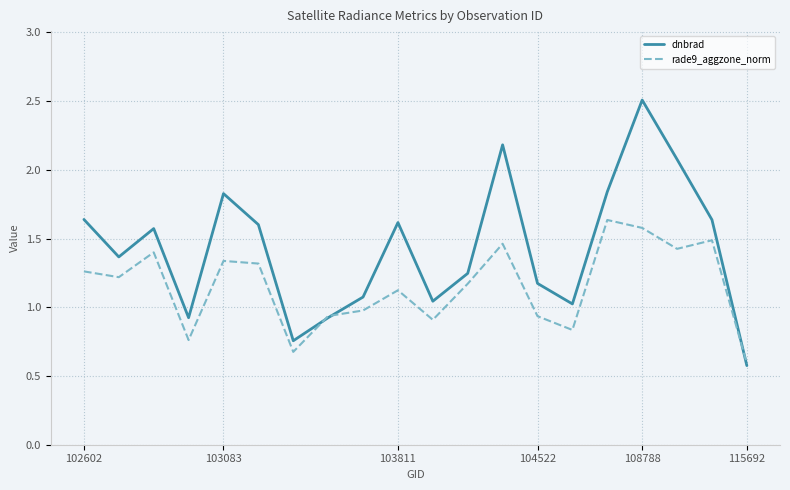

Which series has the largest range (max minus min)?

dnbrad